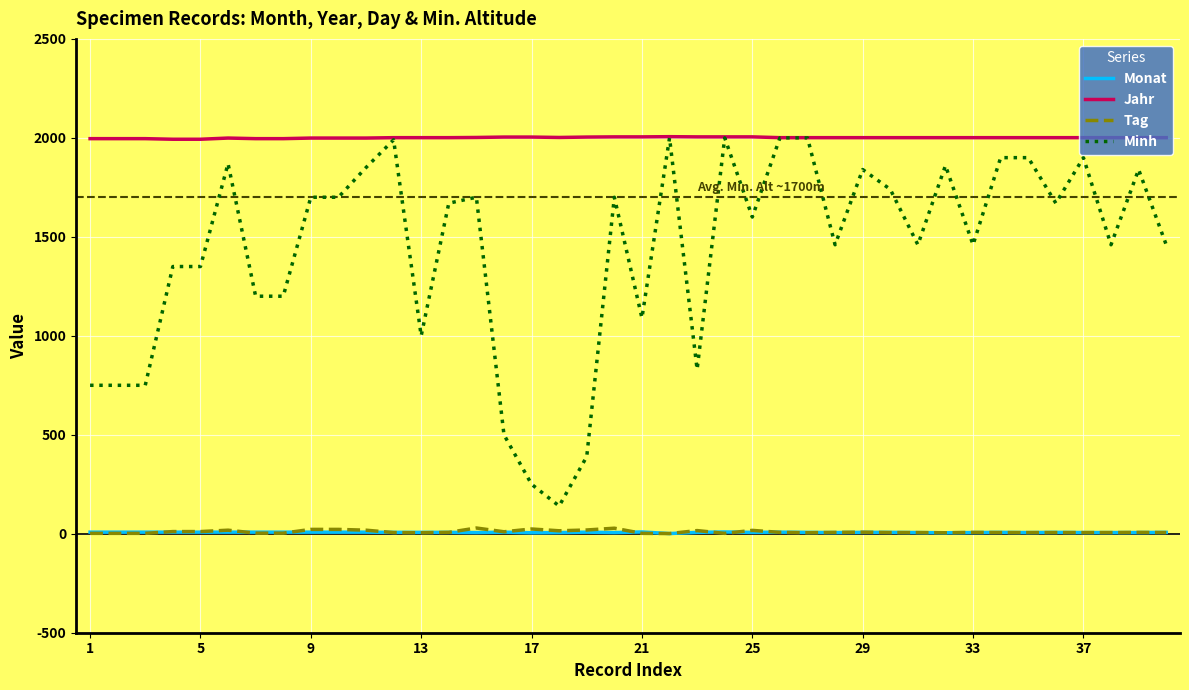

Which series has the largest range (max minus min)?

Minh